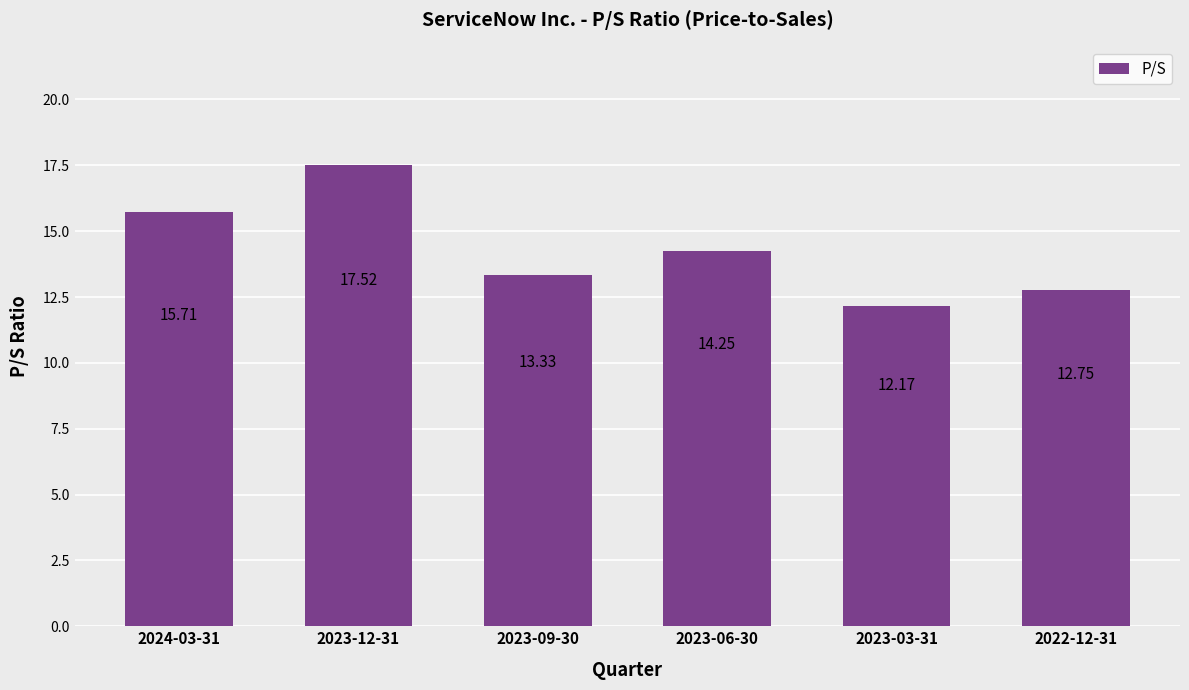

What is the sum of all values?

85.7